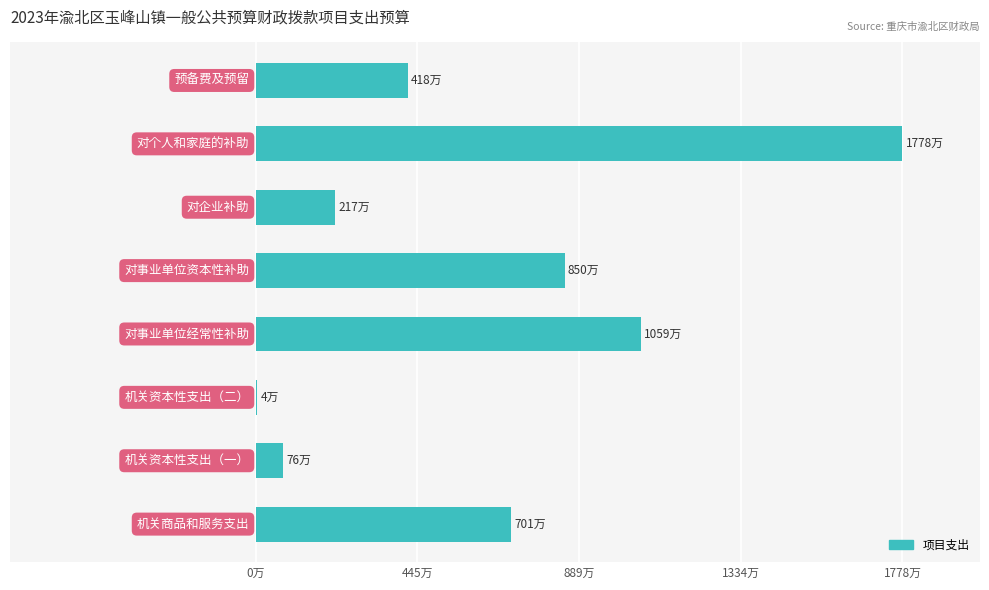

What is the maximum value shown in the chart?

17781652.8